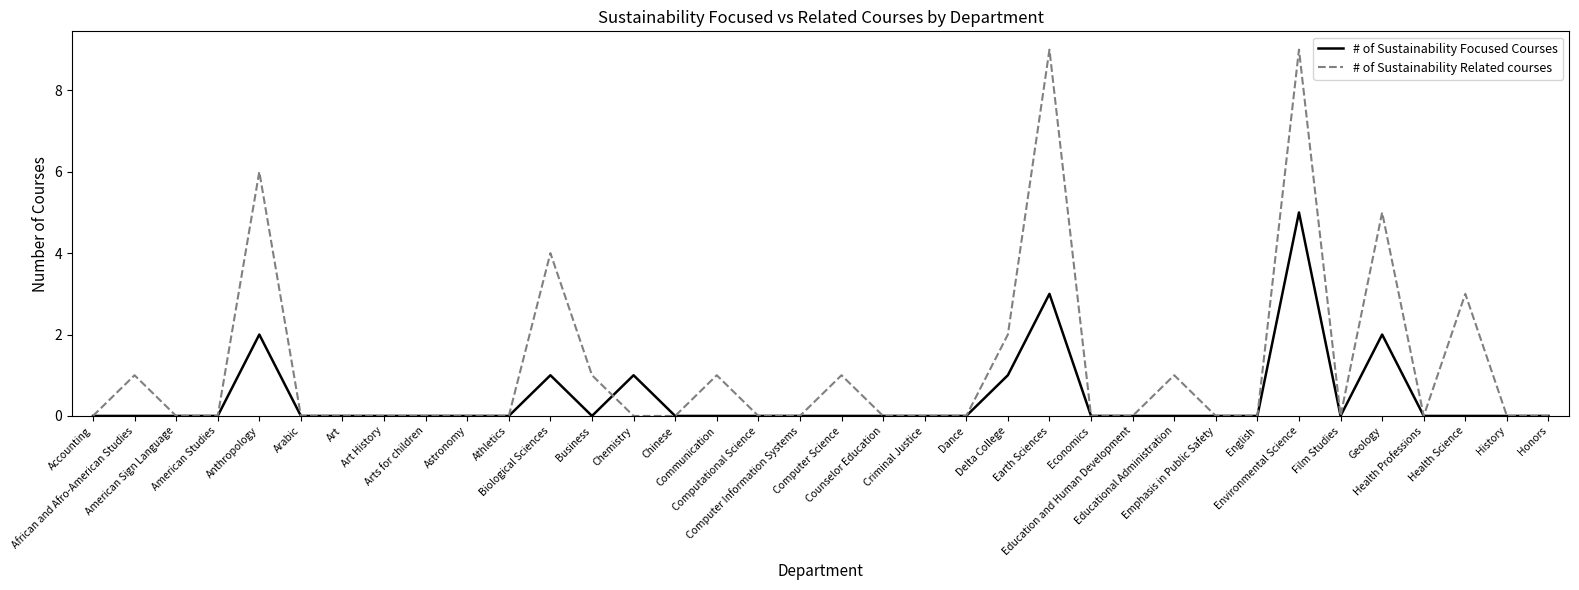

How many categories are shown in the chart?

36